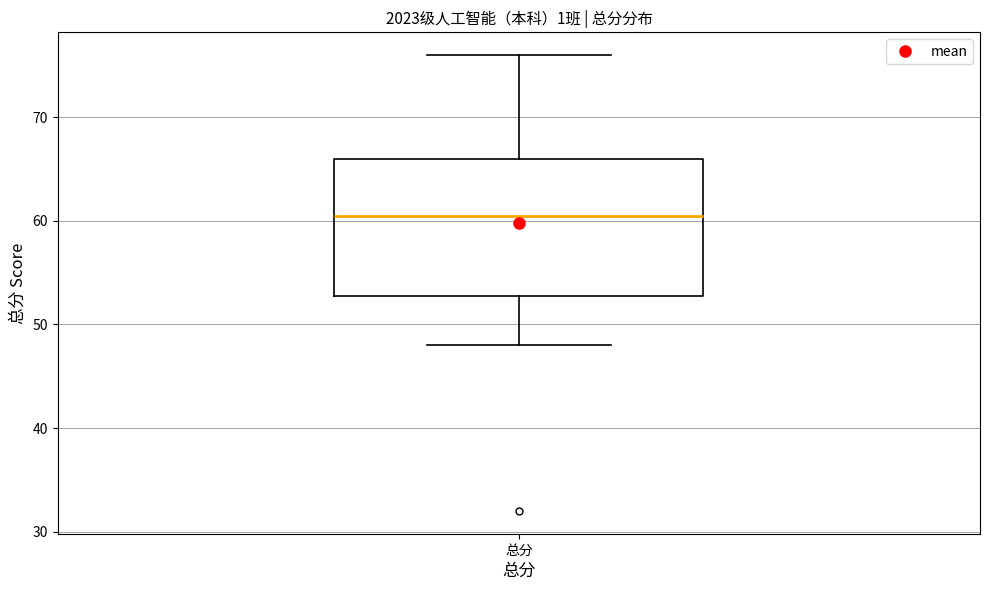

Read this box plot against the y-axis: the position of the median line, the range covered by the box, and the ends of both whiskers. The values are not printed on the chart, so give them approximately, as read against the axis.

median 61, box 53 to 66, whiskers 48 to 76